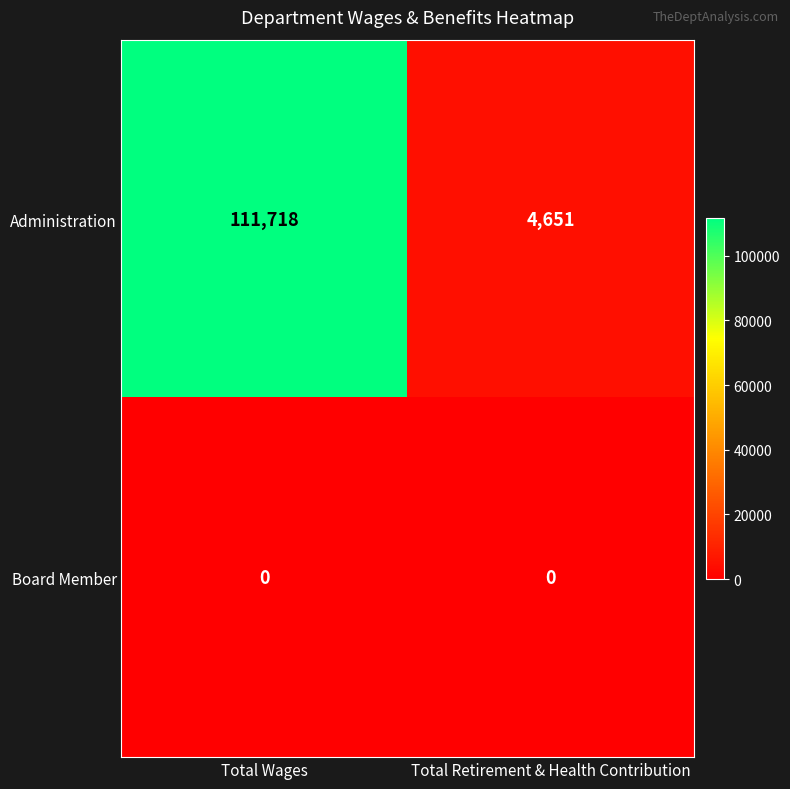

What value does the Administration series have at Total Wages, to the nearest 100?

111700